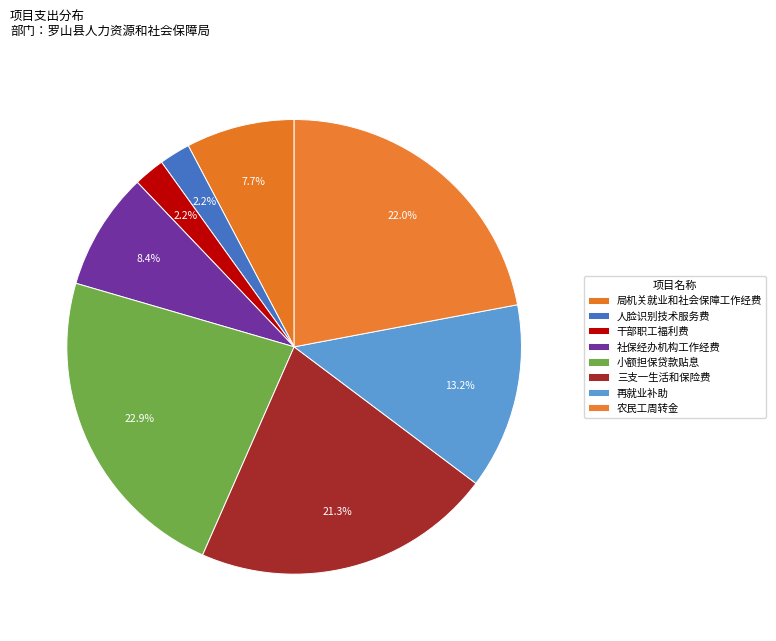

Rank the categories by value from highest to lowest.

小额担保贷款贴息, 农民工周转金, 三支一生活和保险费, 再就业补助, 社保经办机构工作经费, 局机关就业和社会保障工作经费, 人脸识别技术服务费, 干部职工福利费